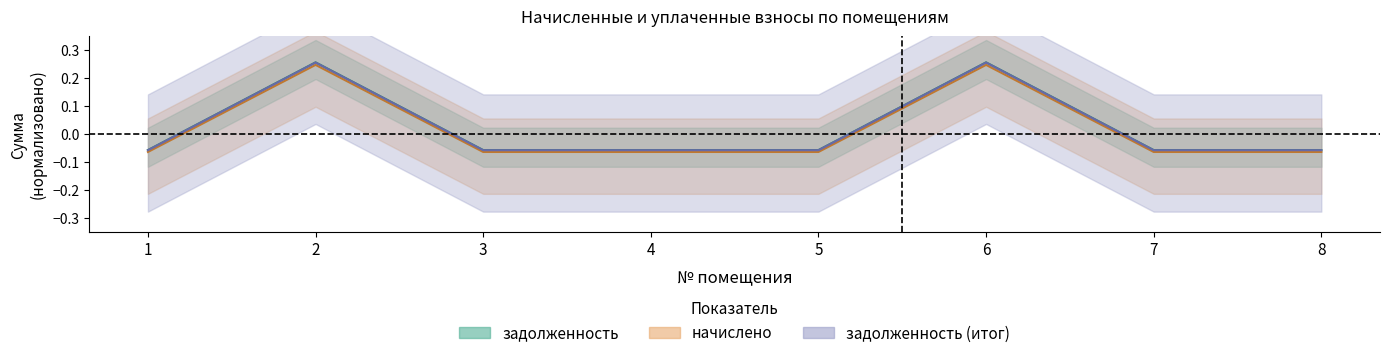

Is it true that задолженность equals -0.1 at 1?

False